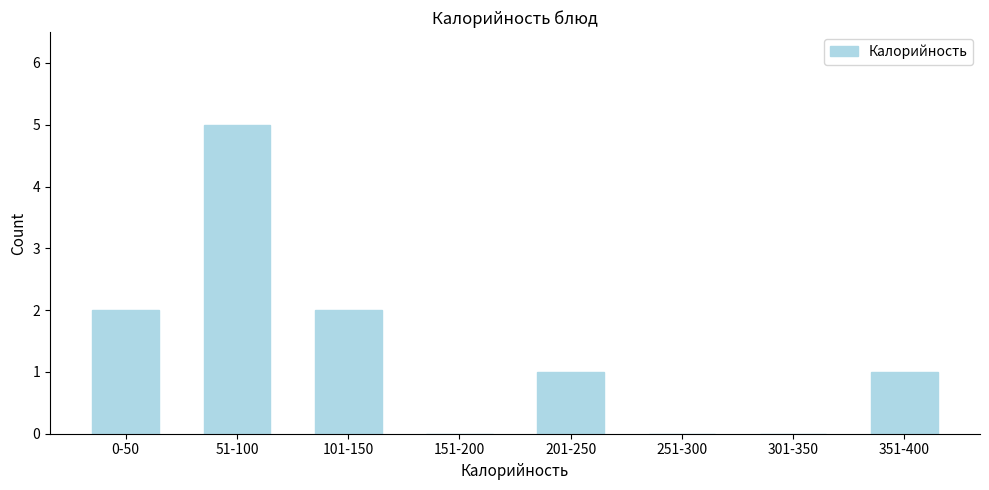

Reading left to right, what are all the values shown in this chart?

0-50=2	51-100=5	101-150=2	151-200=0	201-250=1	251-300=0	301-350=0	351-400=1